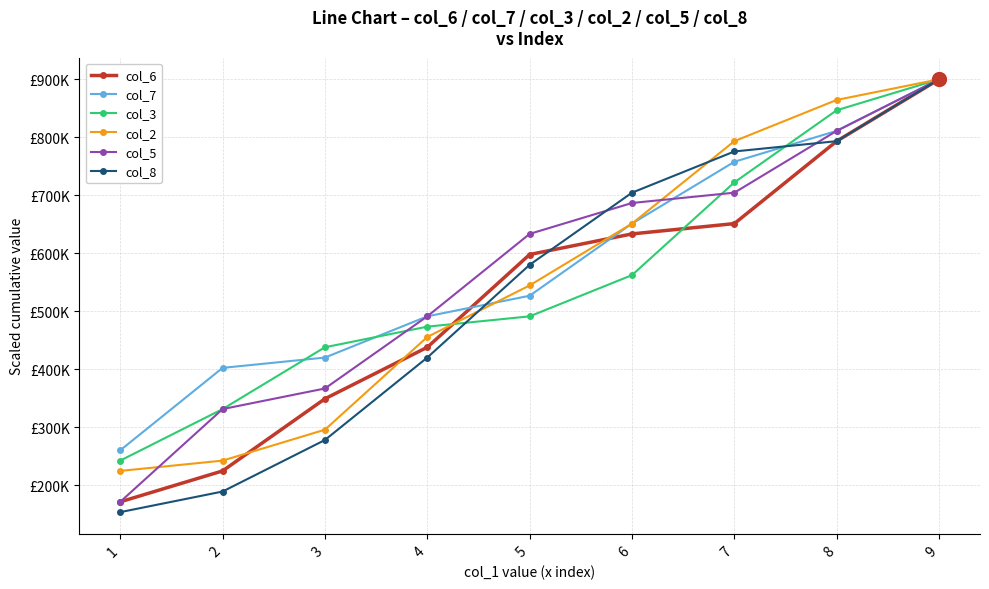

What is the difference between the highest and lowest values at 5?

142222.2